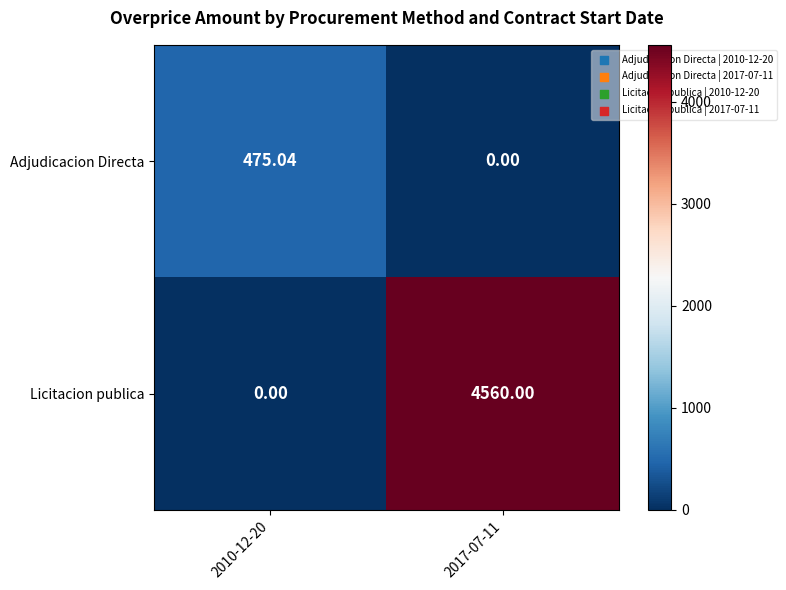

Is the value of Licitacion publica at 2017-07-11 greater than the value of Adjudicacion Directa at 2017-07-11?

Yes